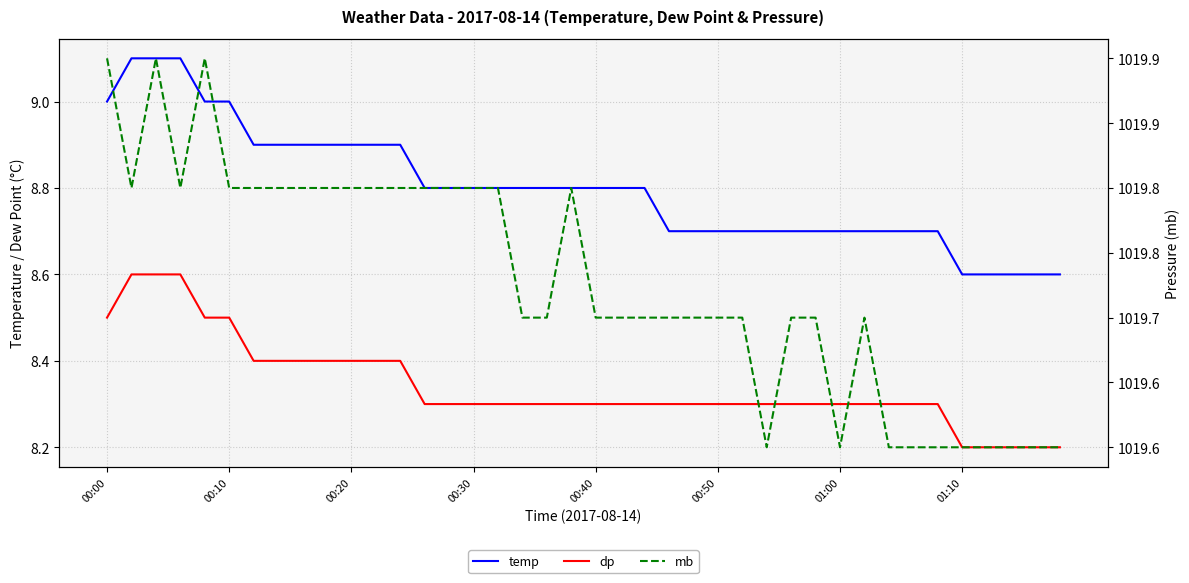

Count the temp values in the range 8 to 9.

37